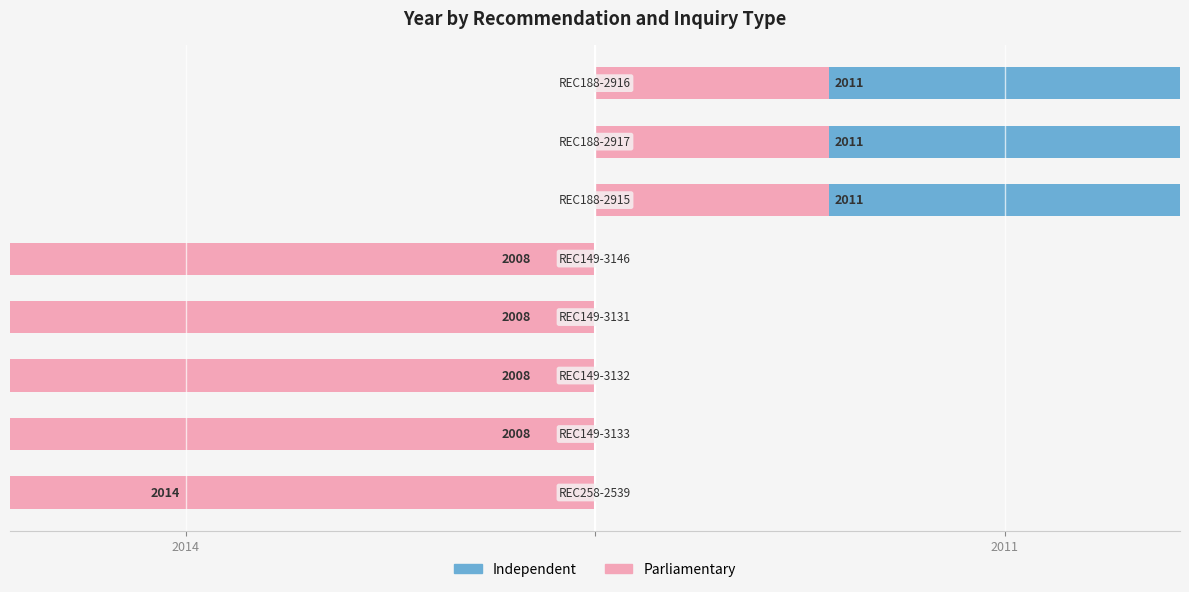

What are all the series names shown in the legend?

Independent, Parliamentary